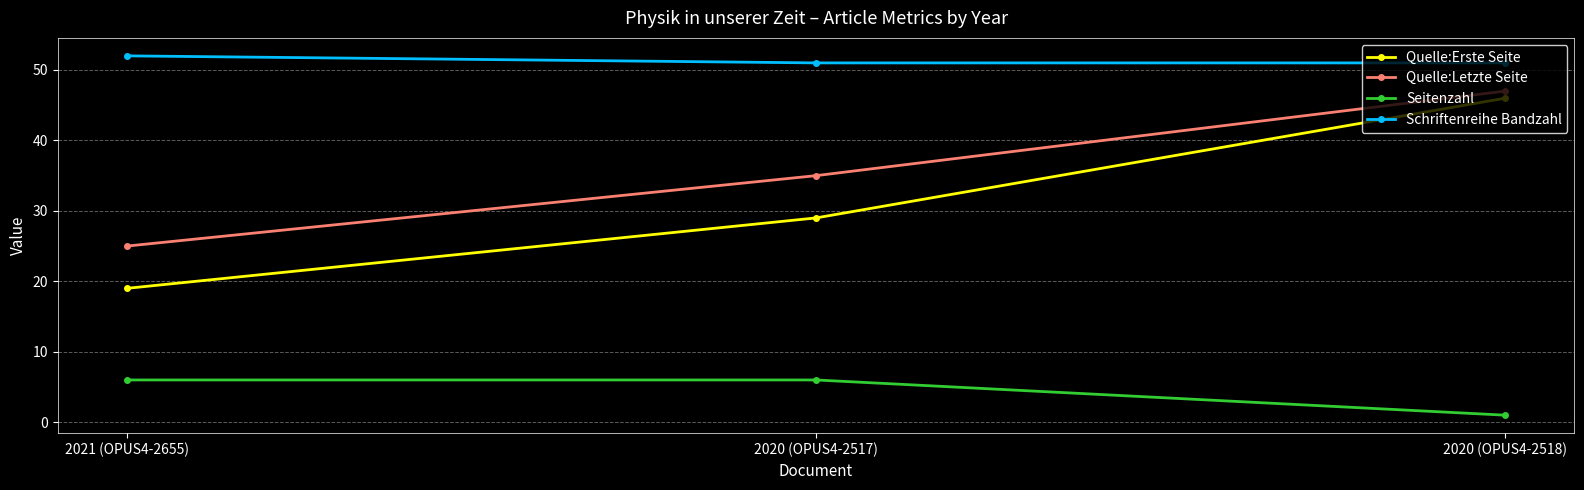

What is the maximum value shown in the chart?

52